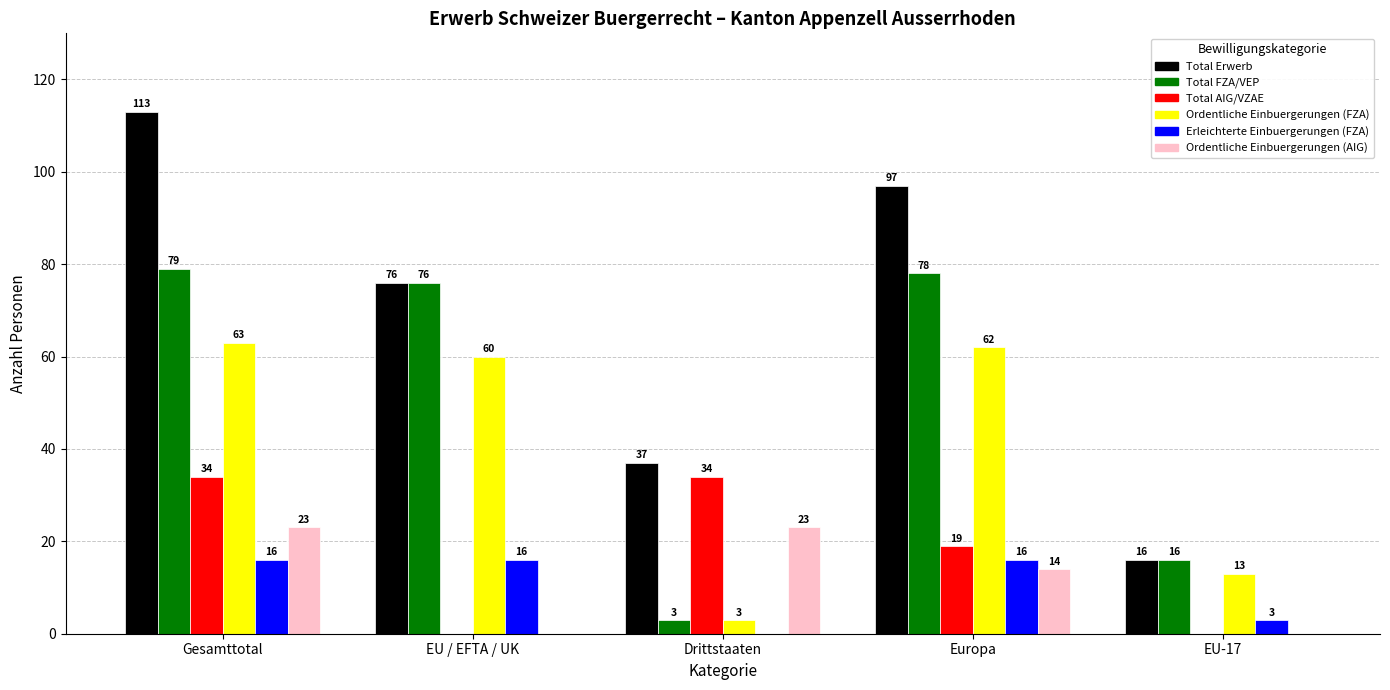

At which label does Total FZA/VEP reach its peak?

Gesamttotal